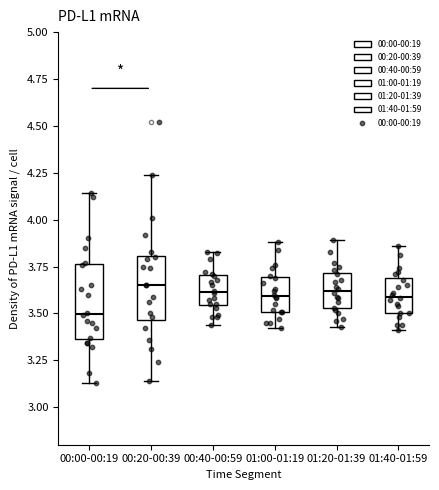

Reading left to right, transcribe this box plot: for each box, give where its median line is, the range the box spans, and where its two whiskers end, as read against the y-axis. The values are not printed on the chart, so give them approximately, as read against the axis.

00:00-00:19: median 3.50, box 3.35 to 3.75, whiskers 3.15 to 4.15
00:20-00:39: median 3.65, box 3.45 to 3.80, whiskers 3.15 to 4.25
00:40-00:59: median 3.60, box 3.55 to 3.70, whiskers 3.45 to 3.85
01:00-01:19: median 3.60, box 3.50 to 3.70, whiskers 3.40 to 3.90
01:20-01:39: median 3.60, box 3.55 to 3.70, whiskers 3.45 to 3.90
01:40-01:59: median 3.60, box 3.50 to 3.70, whiskers 3.40 to 3.85